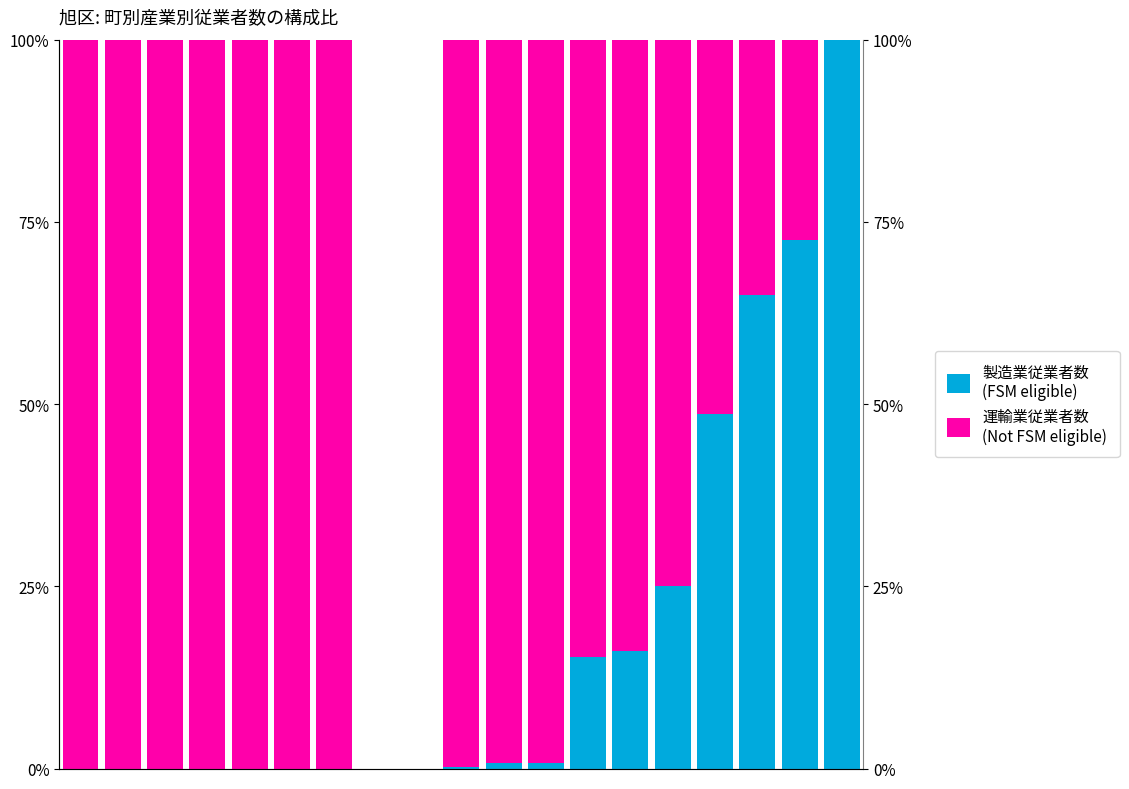

What is the sum of the 製造業_従業者数(FSM eligible) values at 11 and 13?

183.2